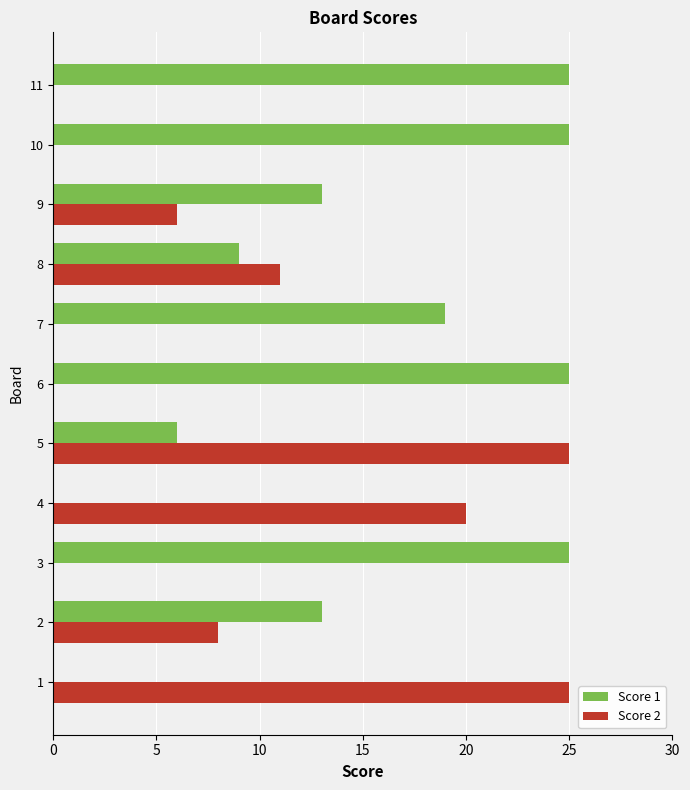

At which category is the sum across all series the highest?

5